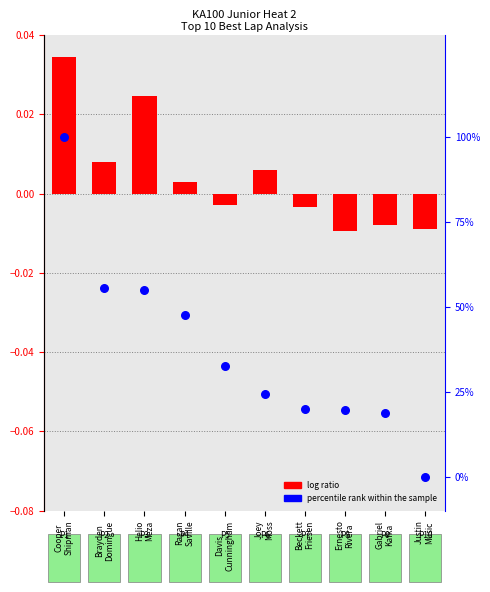

Which has a higher value, Beckett
Friesen or Joey
Moss?

Joey
Moss